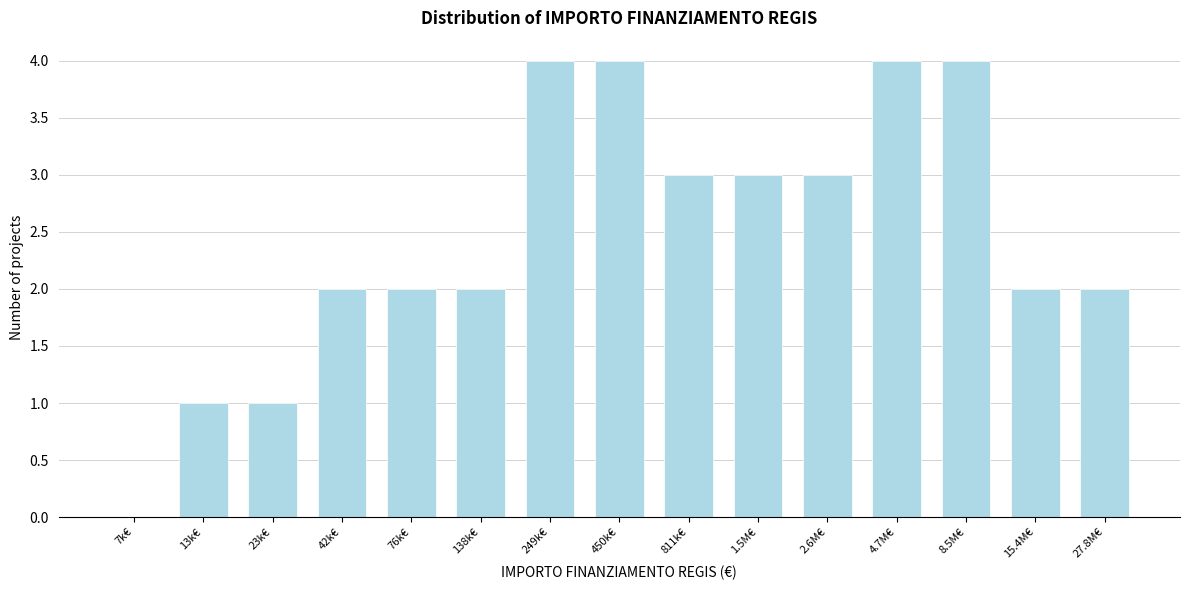

Reading left to right, extract all data points from this chart.

7k€=0	13k€=1	23k€=1	42k€=2	76k€=2	138k€=2	249k€=4	450k€=4	811k€=3	1.5M€=3	2.6M€=3	4.7M€=4	8.5M€=4	15.4M€=2	27.8M€=2